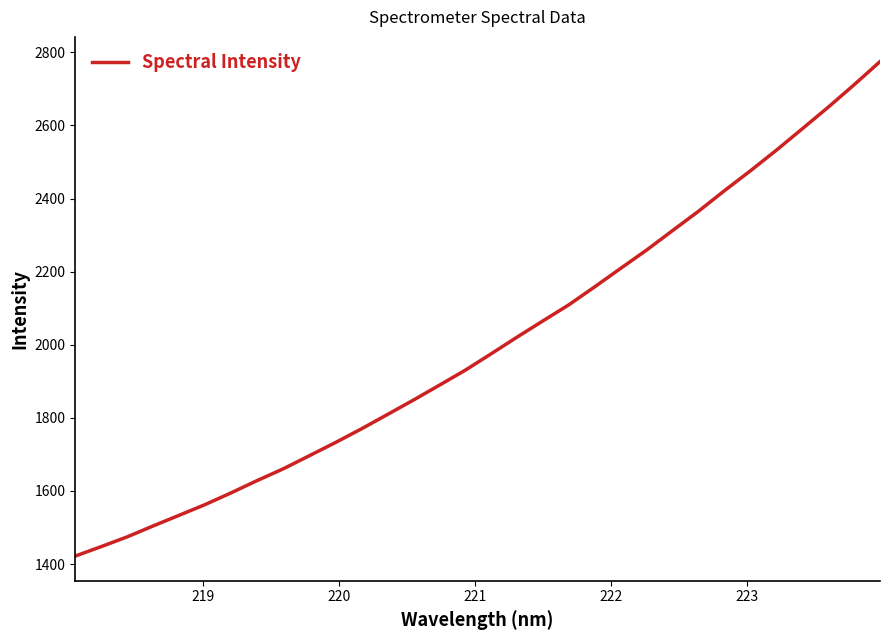

What is the maximum value shown in the chart?

2774.8